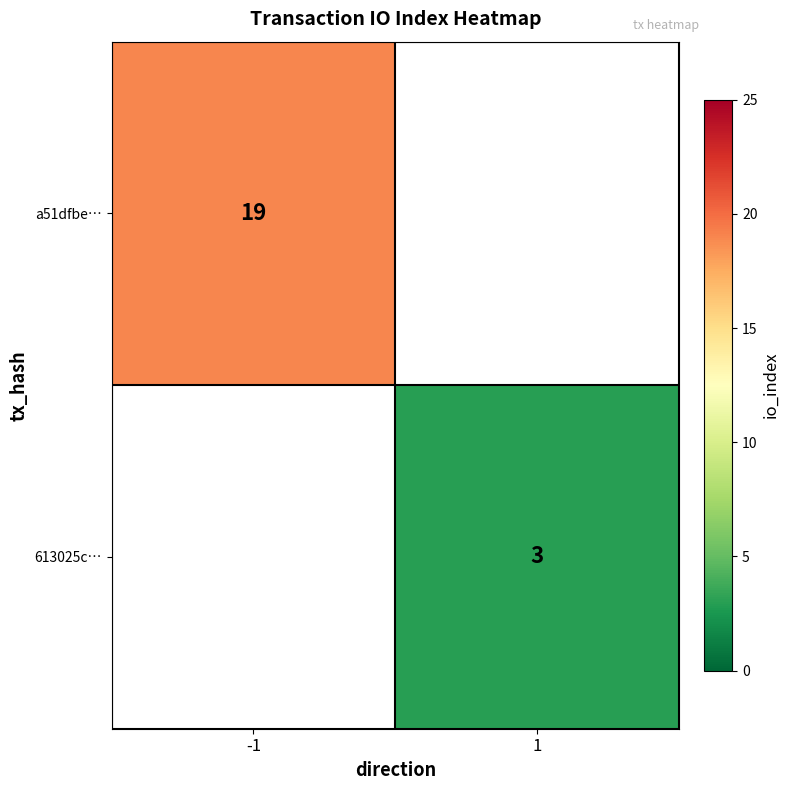

Is it true that a51dfbe… equals 19 at -1?

True